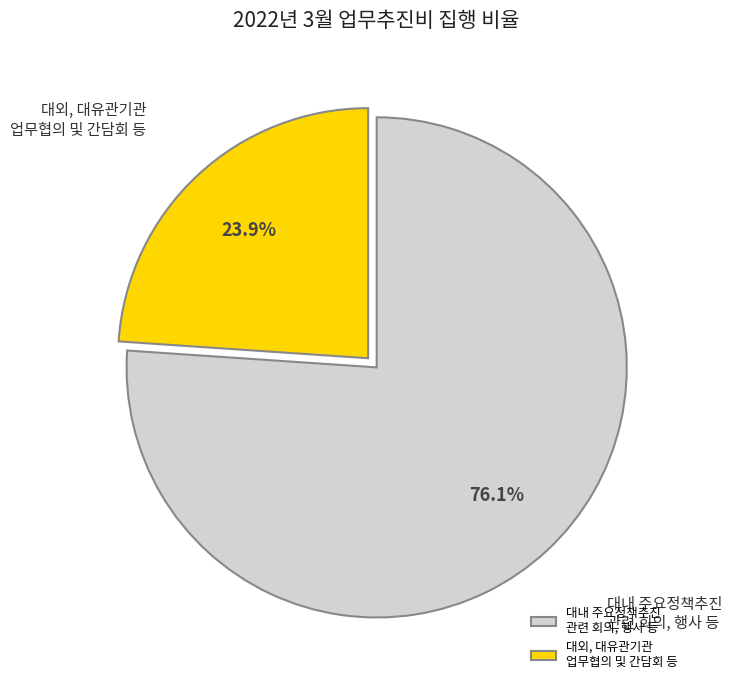

What is the majority slice?

대내 주요정책추진 관련 회의, 행사 등